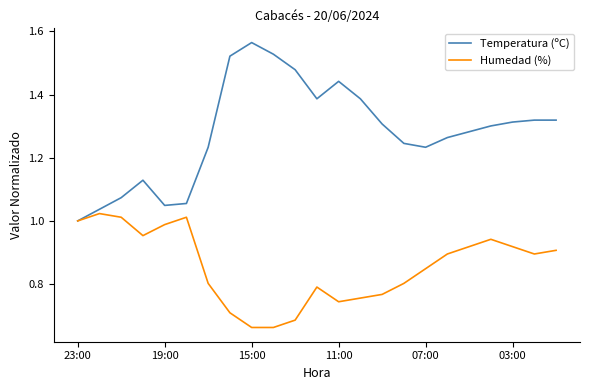

How many categories are shown in the chart?

23